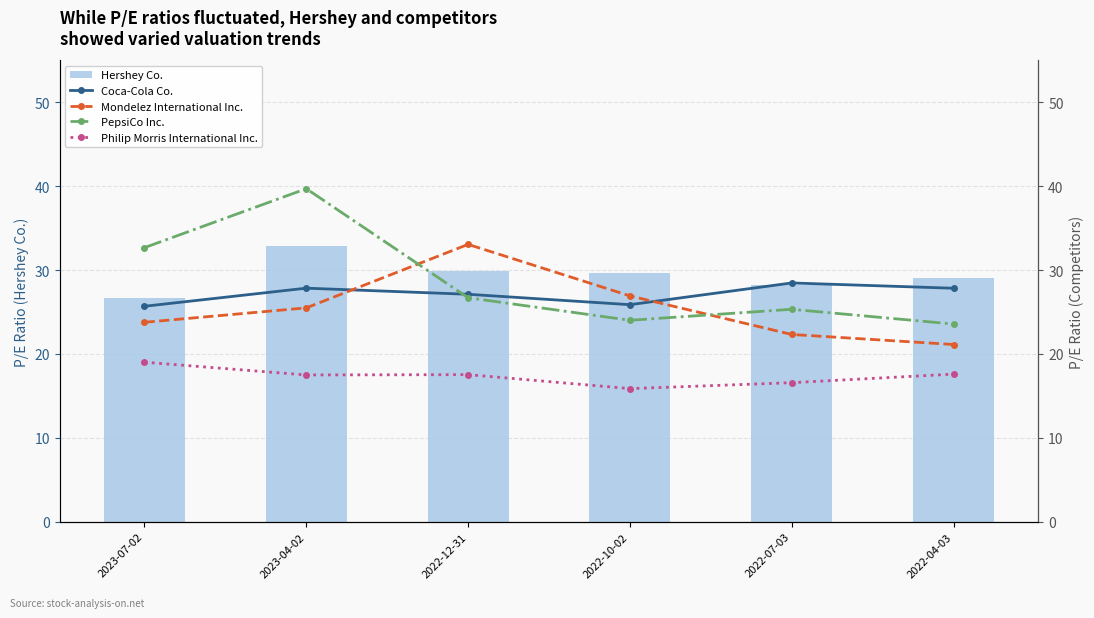

What is the average value of the Hershey Co. series?

29.4